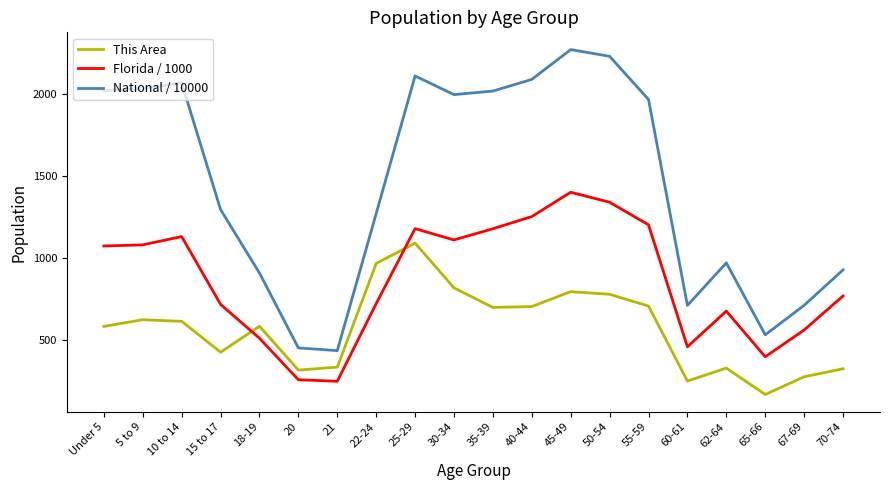

What is the difference between the maximum and minimum values in the This Area series?

923.0